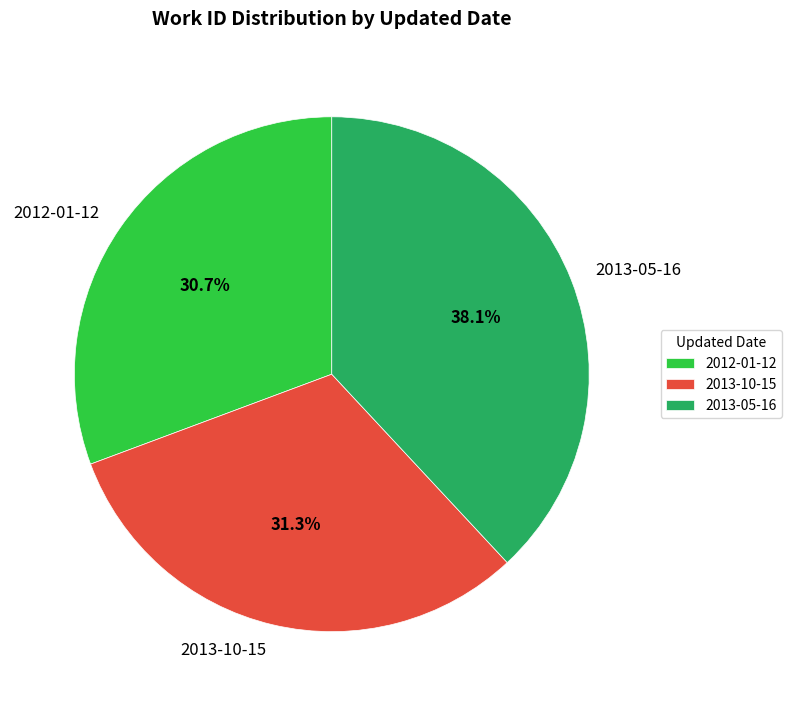

Is it true that 2013-10-15 is 36% of the pie?

False